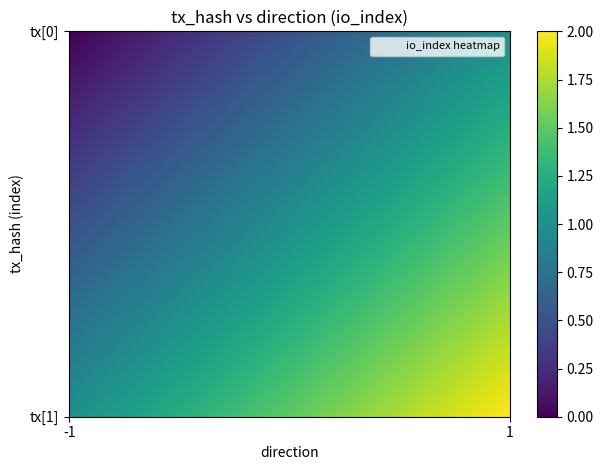

At which category is the sum across all series the highest?

1